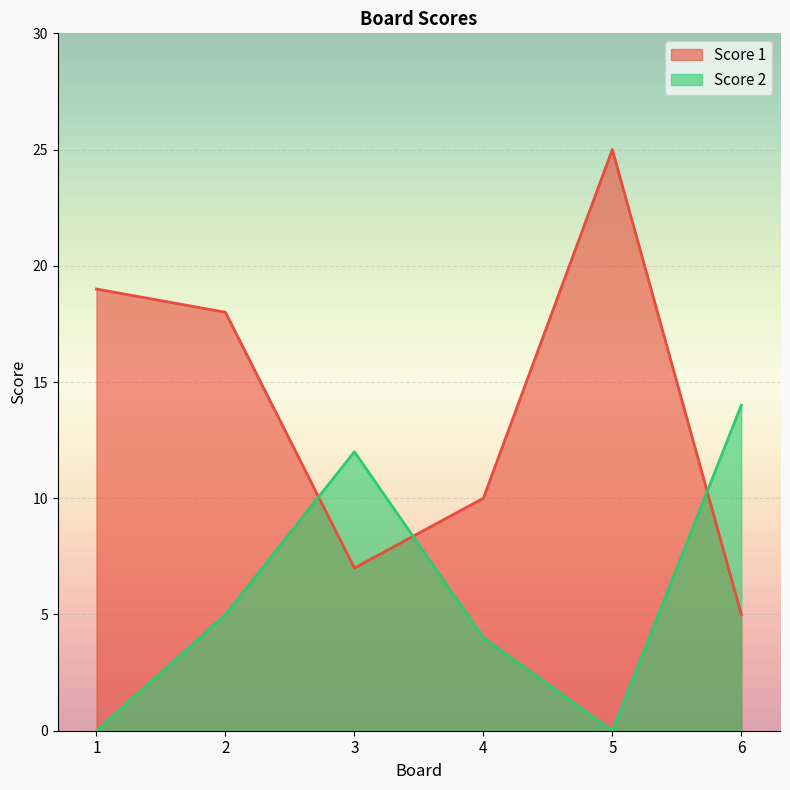

Rank the series by their average value, from highest to lowest.

Score 1, Score 2